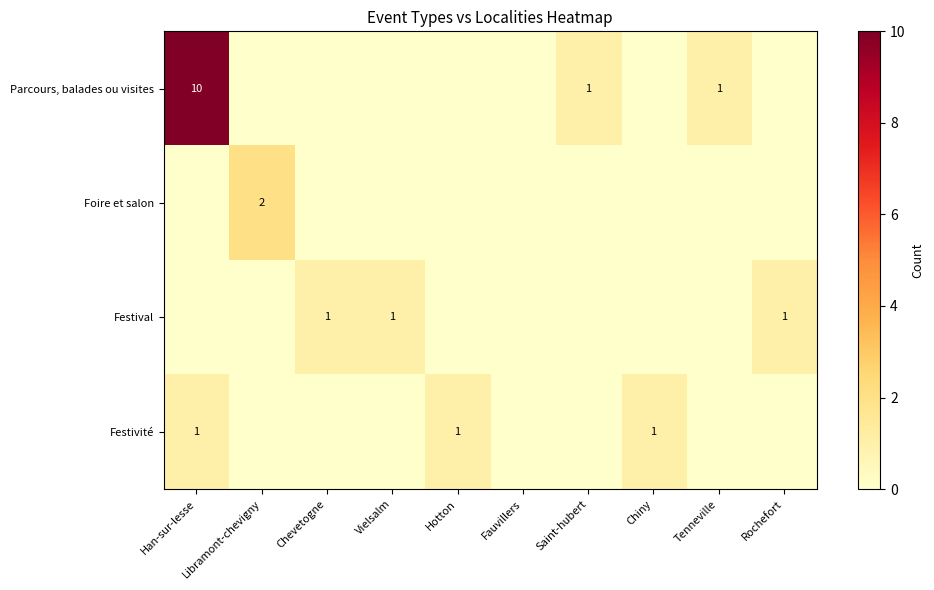

How many Parcours, balades ou visites values are between 0 and 1?

9